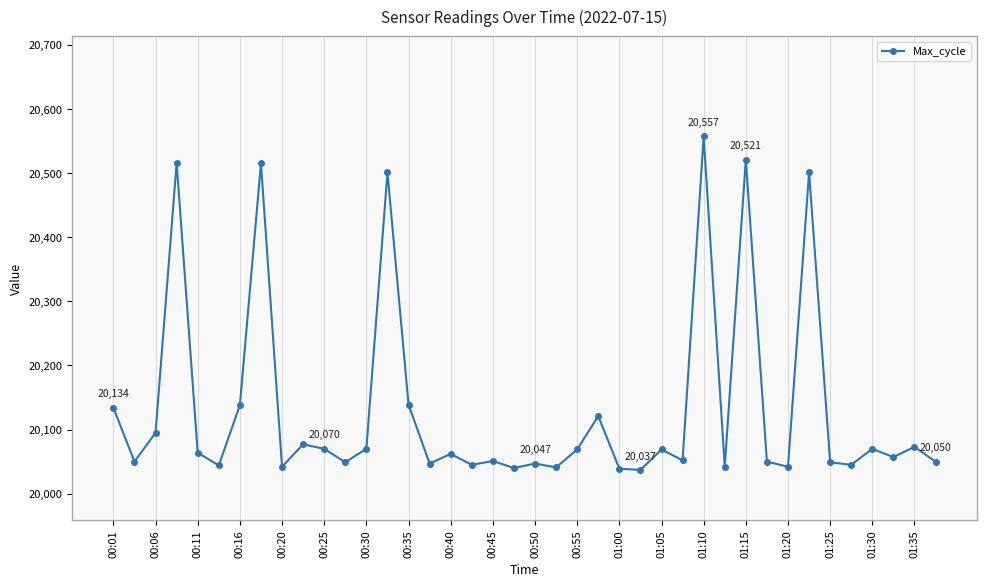

True or false: the data has more than 1 interior local peaks.

True